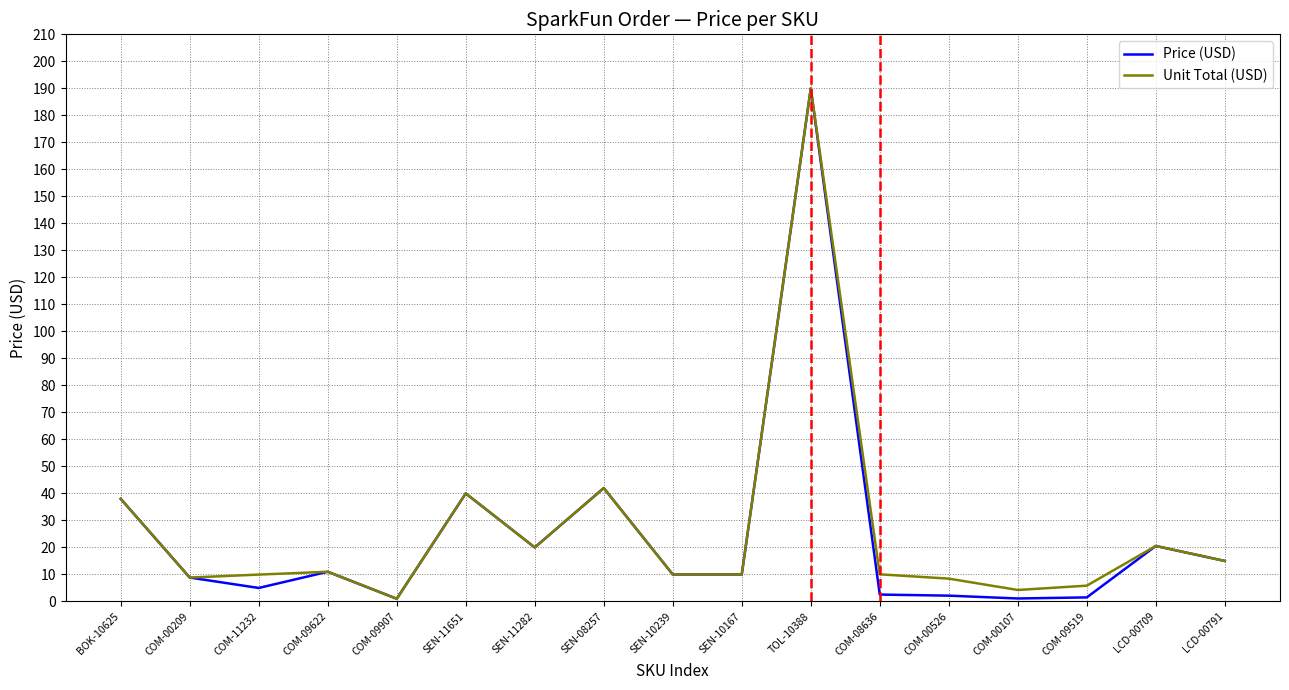

How many lines are shown in the chart?

2